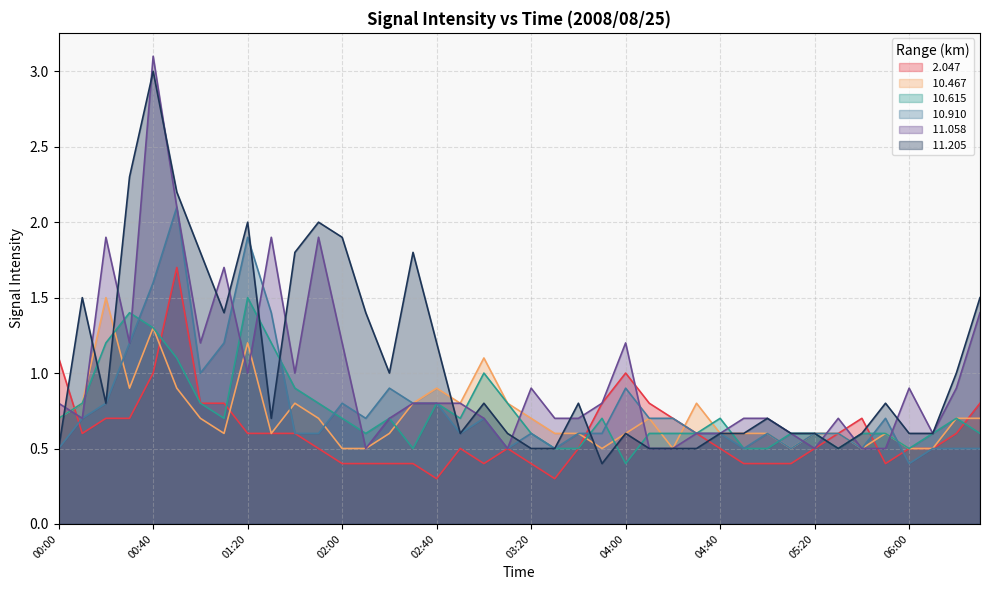

How many intersections are there between  2.047 and  11.058?

4